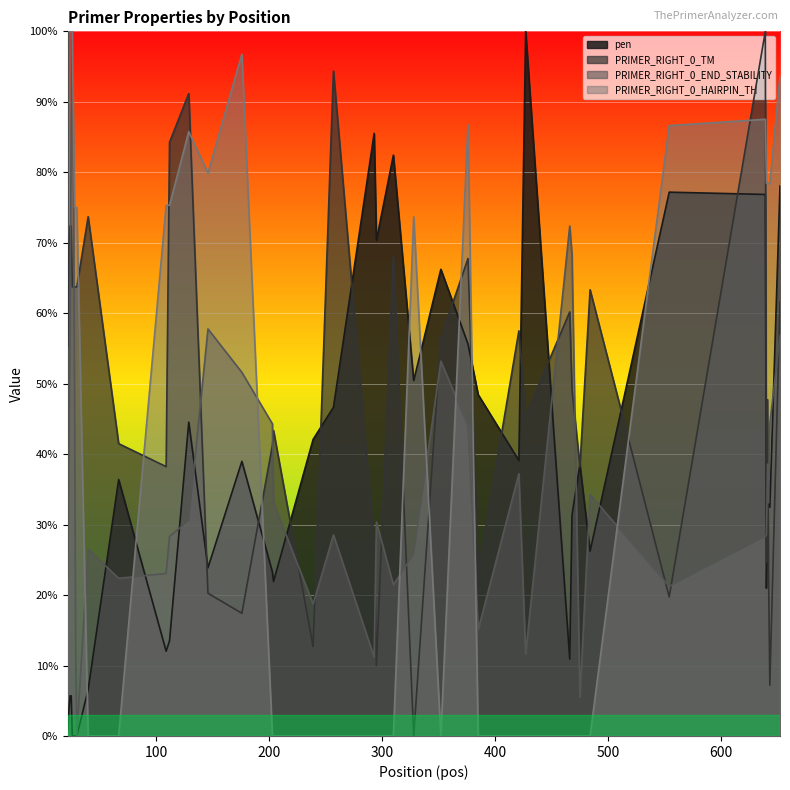

How many values in PRIMER_RIGHT_0_HAIRPIN_TH are above zero?

23